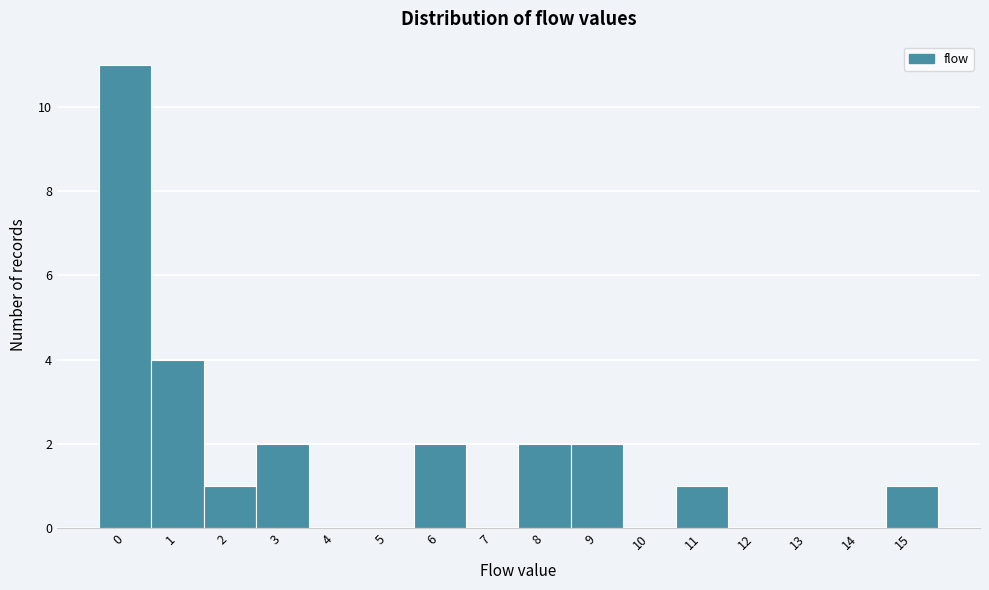

Reading left to right, transcribe this chart: for each bar, give the range it covers on the x-axis and its height. The values are not printed on the chart, so give them approximately, as read against the axis.

-0.5 to 0.5: 11
0.5 to 1.5: 4
1.5 to 2.5: 1
2.5 to 3.5: 2
3.5 to 4.5: 0
4.5 to 5.5: 0
5.5 to 6.5: 2
6.5 to 7.5: 0
7.5 to 8.5: 2
8.5 to 9.5: 2
9.5 to 10.5: 0
10.5 to 11.5: 1
11.5 to 12.5: 0
12.5 to 13.5: 0
13.5 to 14.5: 0
14.5 to 15.5: 1